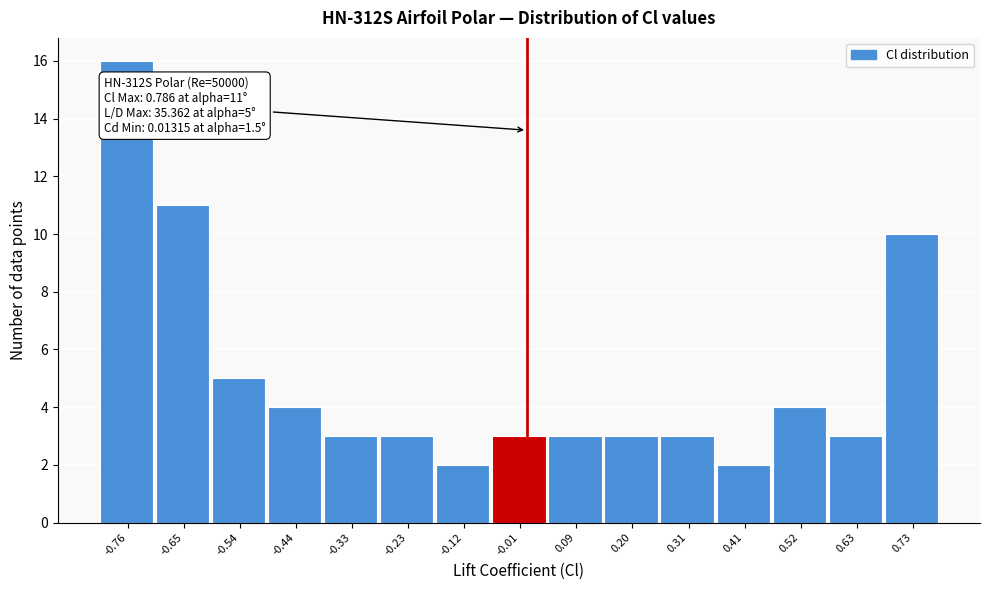

Over which range of the x-axis is the bar tallest?

-0.82 to -0.70